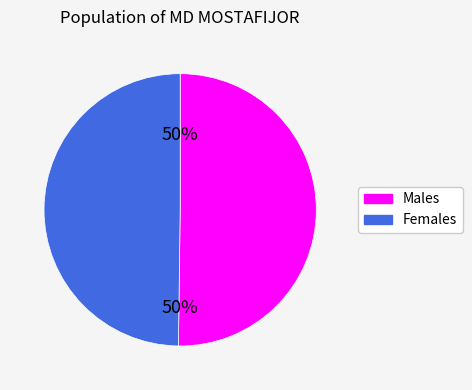

To the nearest percent, what is the average slice percentage?

50%